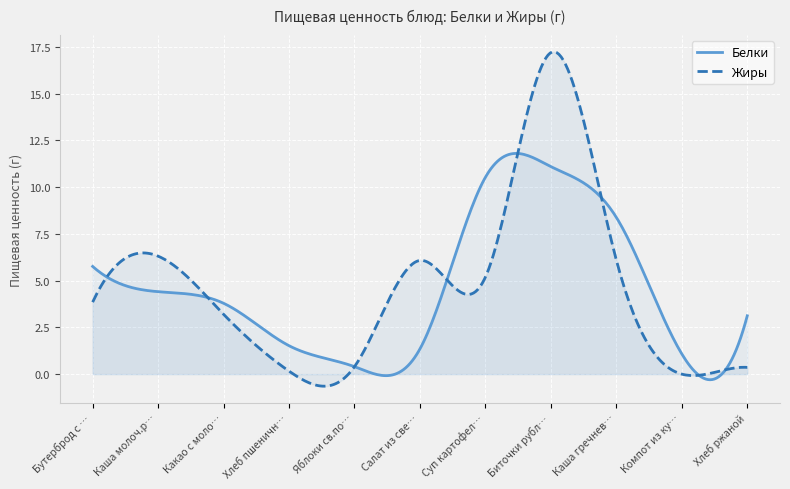

Where is the first local minimum for Белки?

Яблоки св.порциями